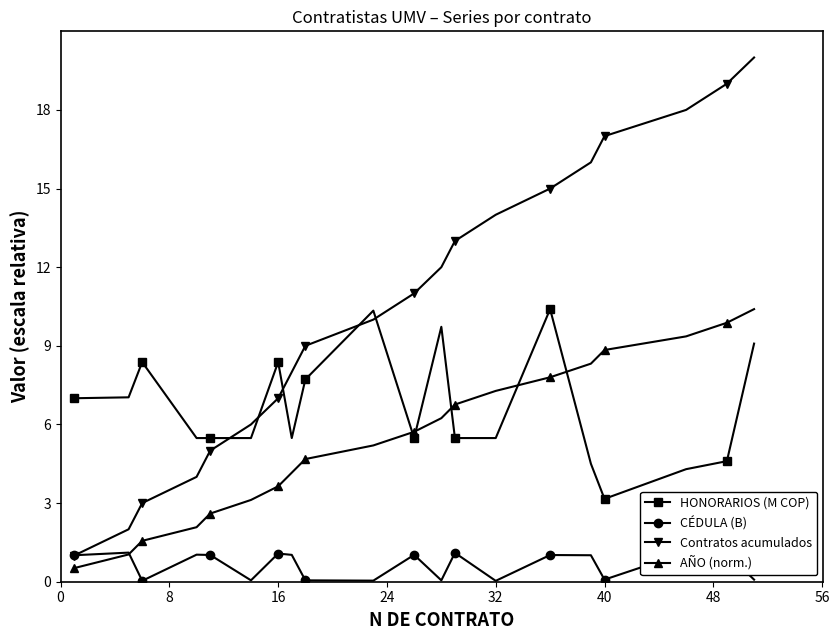

What is the average value of the CÉDULA (B) series?

0.7